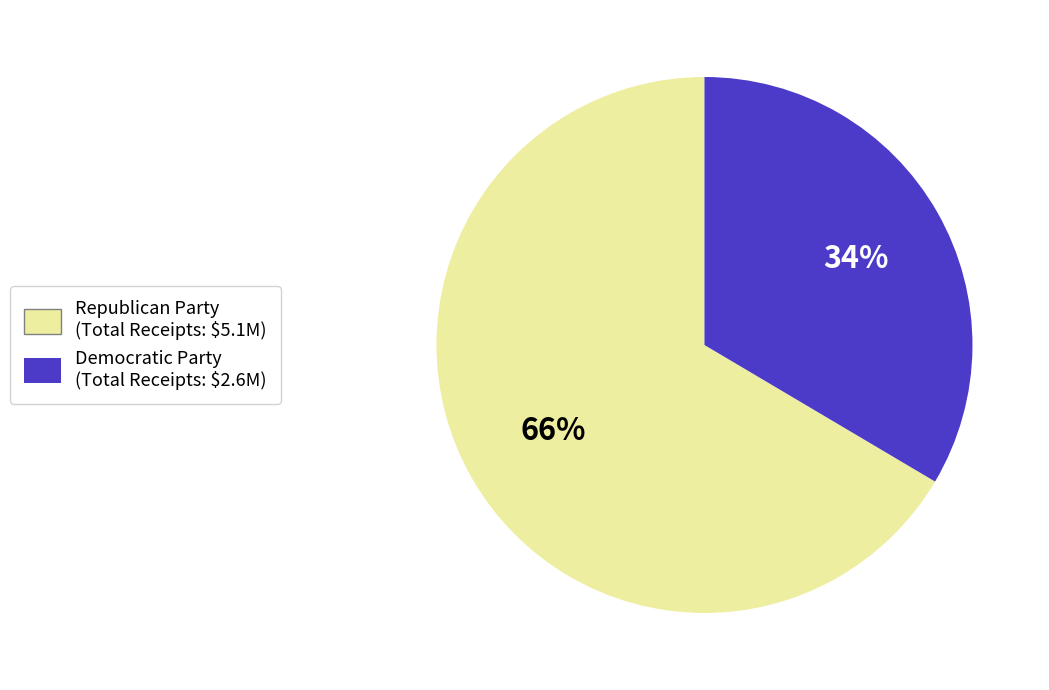

Combined, do Democratic Party and Republican Party account for over 50%?

Yes